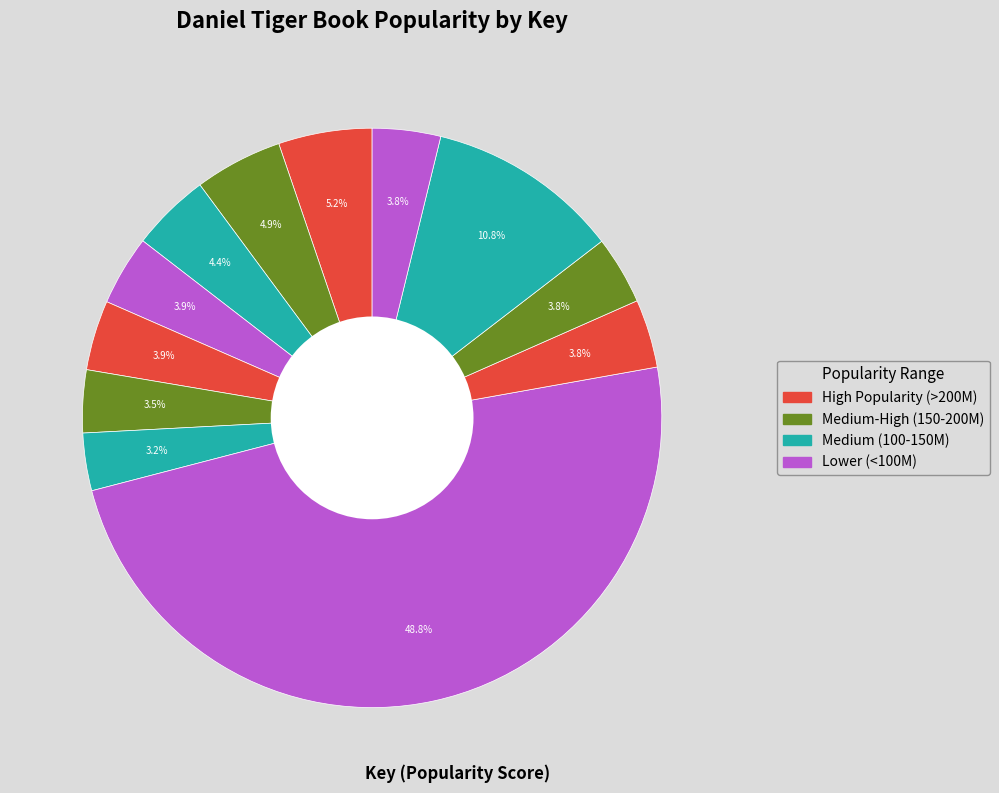

How many segments does this pie chart have?

12